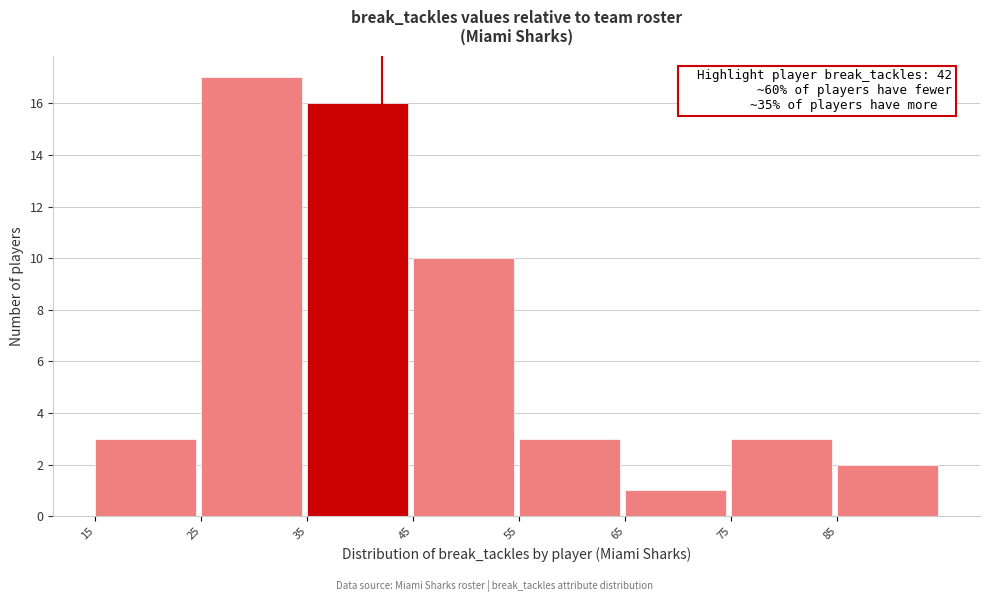

Over which range of the x-axis is the bar tallest?

25 to 35